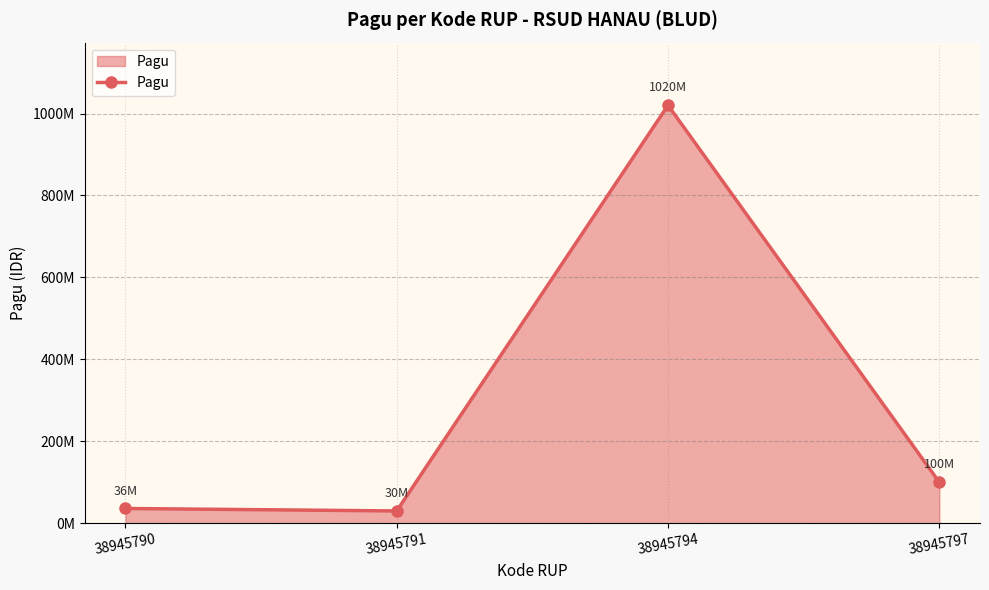

Is this an area chart (filled region under the line)?

Yes